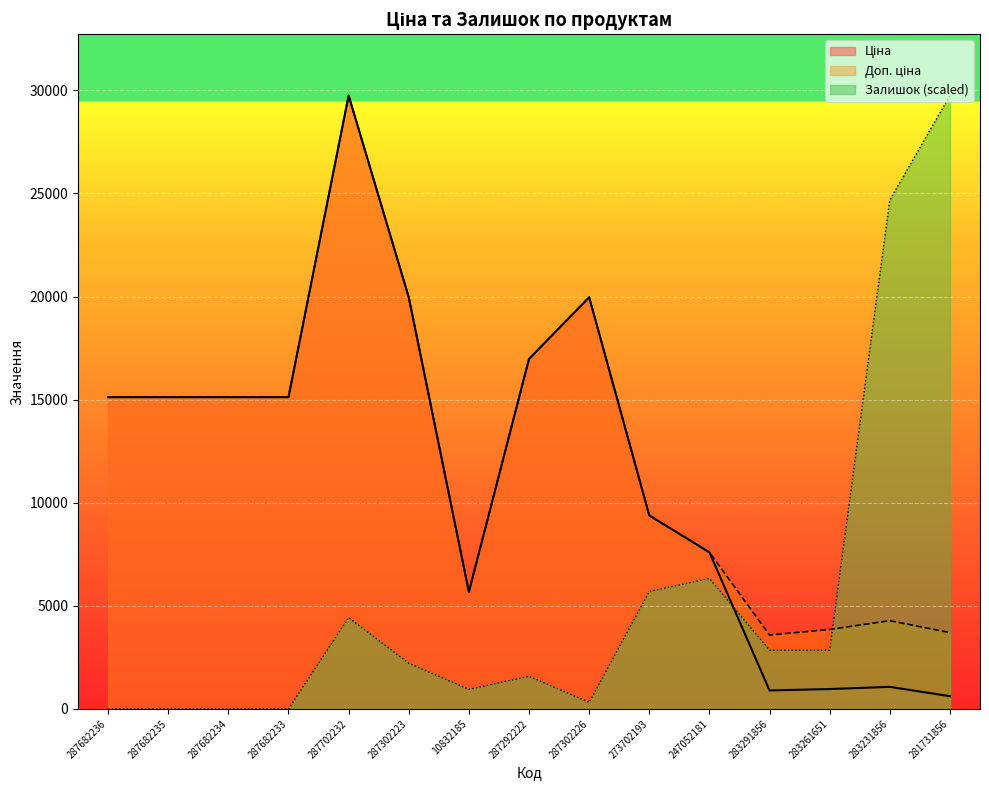

How many lines are shown in the chart?

3